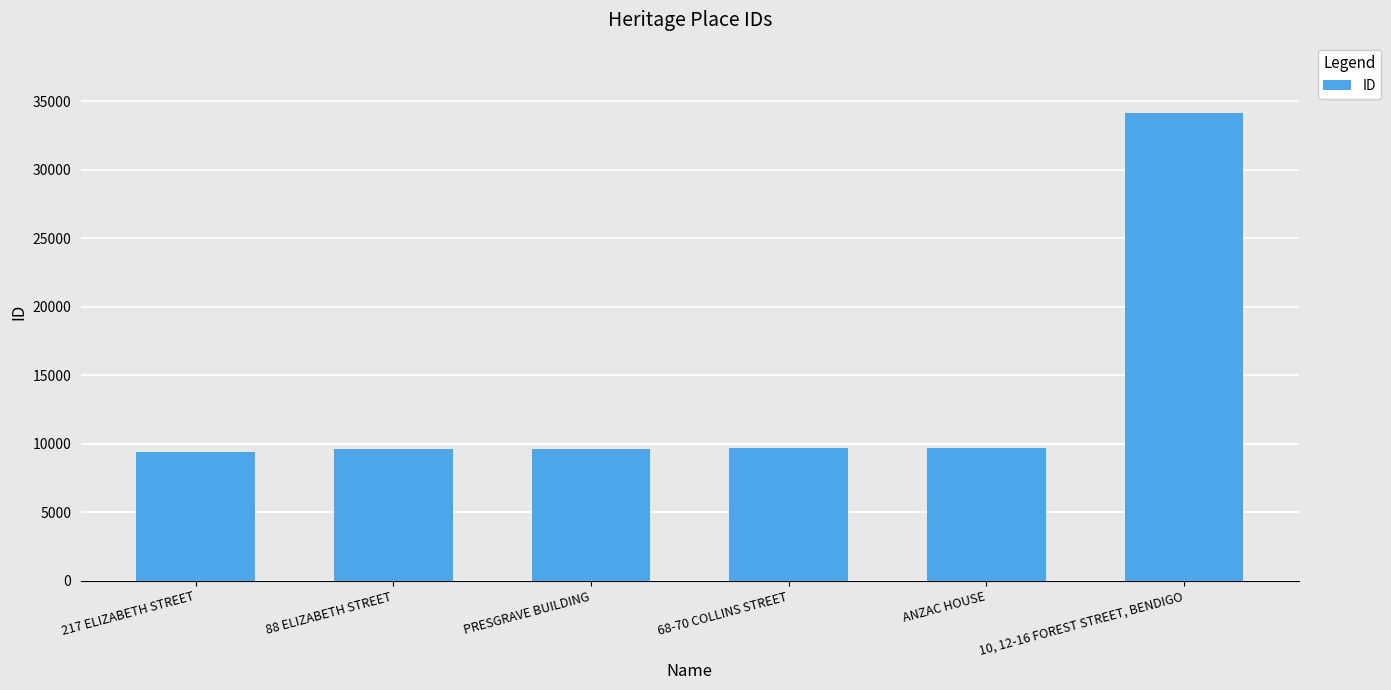

What is the change in value from ANZAC HOUSE to 10, 12-16 FOREST STREET, BENDIGO?

+24478